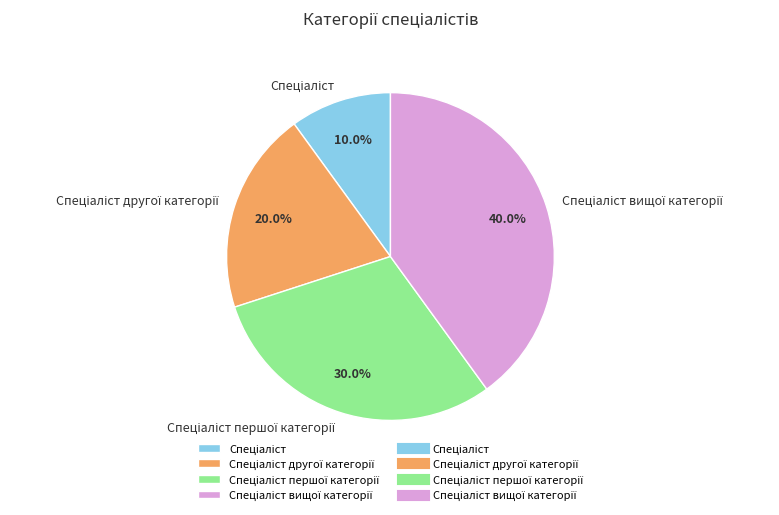

Does any single category account for the majority?

No